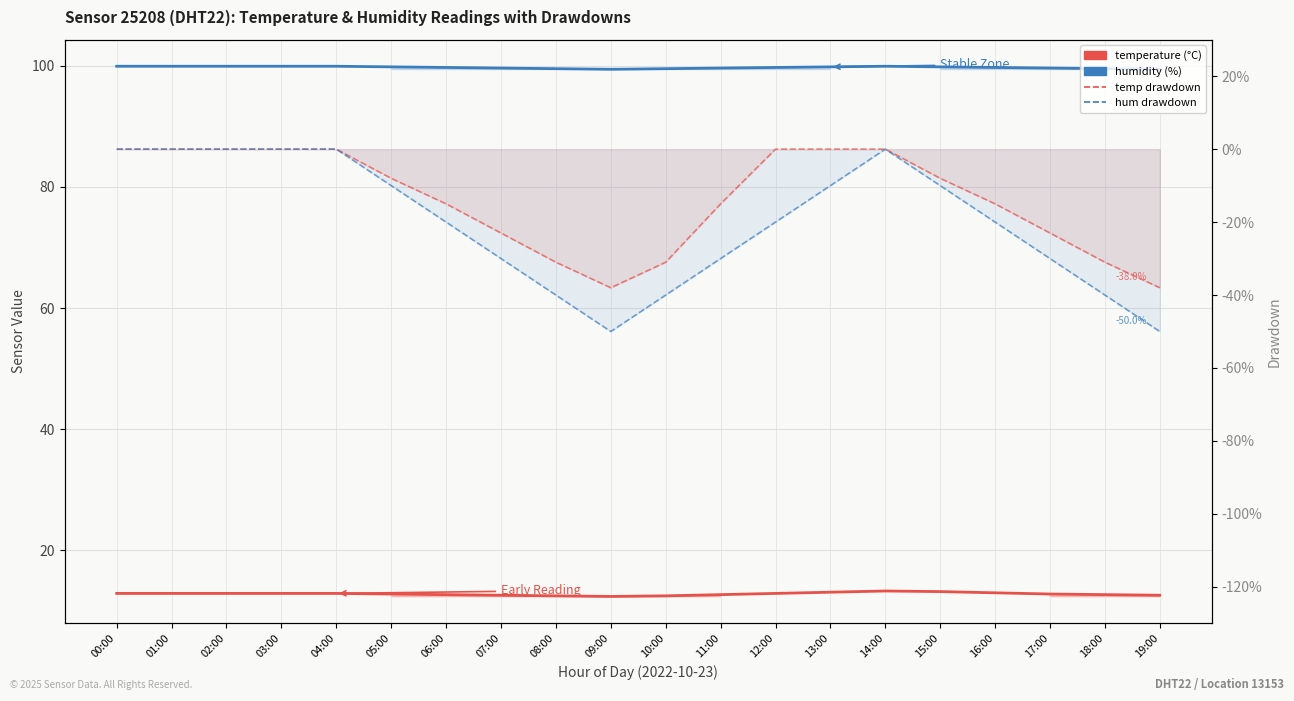

What is the greatest value displayed?

99.9